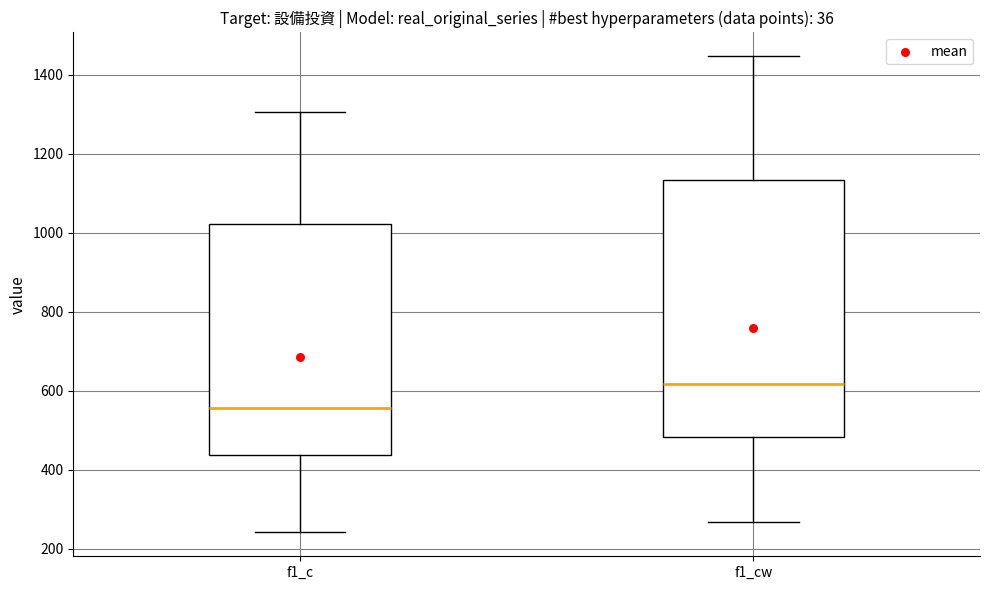

Which box's median line is the lowest?

f1_c